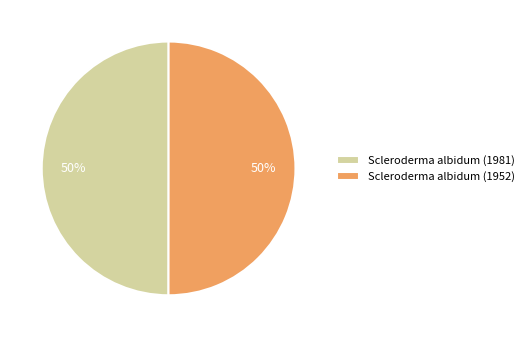

True or false: Scleroderma albidum (1952) accounts for 50% of the total.

True